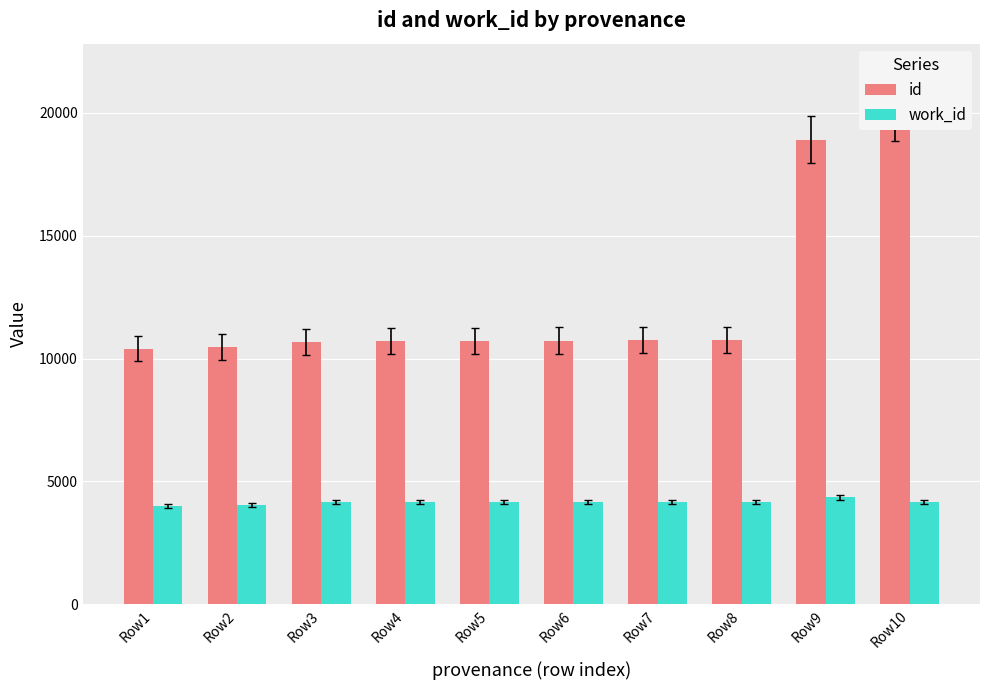

List the labels in order of work_id value, smallest first.

Row1, Row2, Row3, Row4, Row5, Row6, Row10, Row7, Row8, Row9